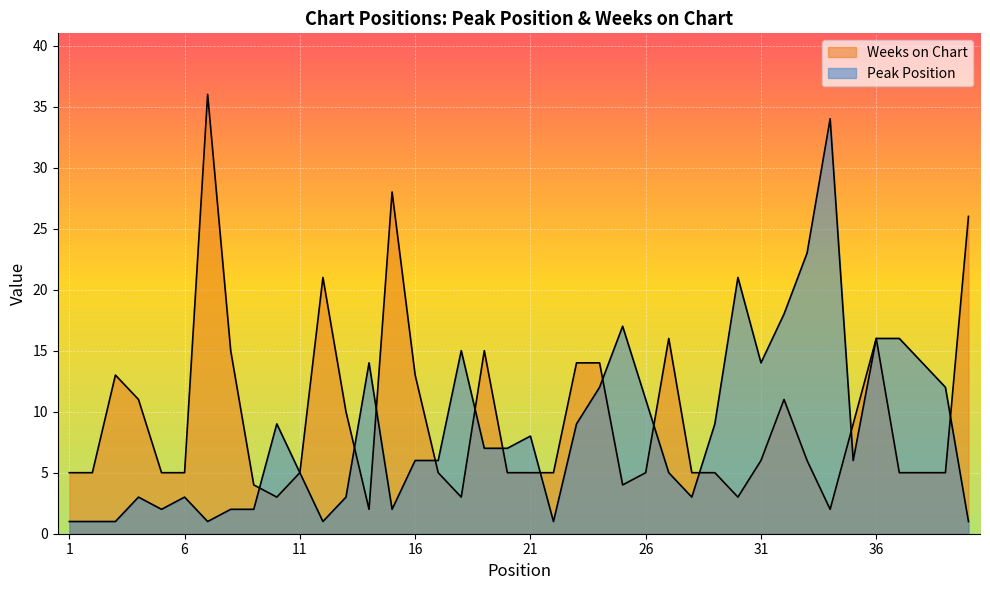

What is the sum of the Peak Position values at 11 and 25?

22